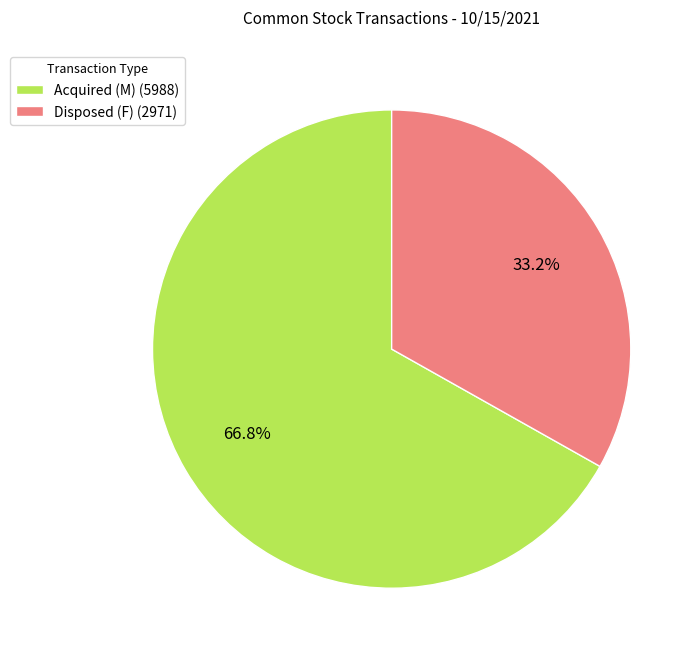

Is there a majority slice in this chart?

Yes